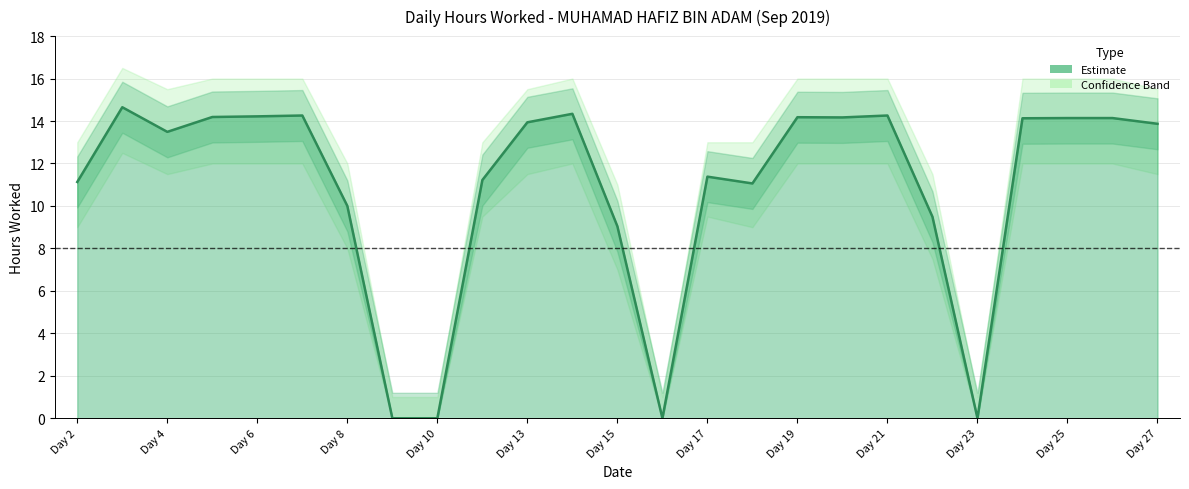

How many data points are above 13?

14